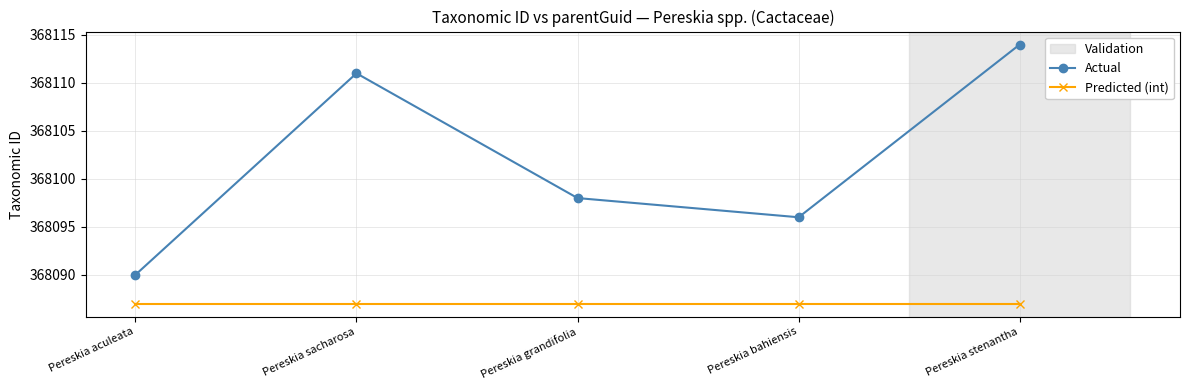

What is the sum of all Predicted (int) values?

1840435